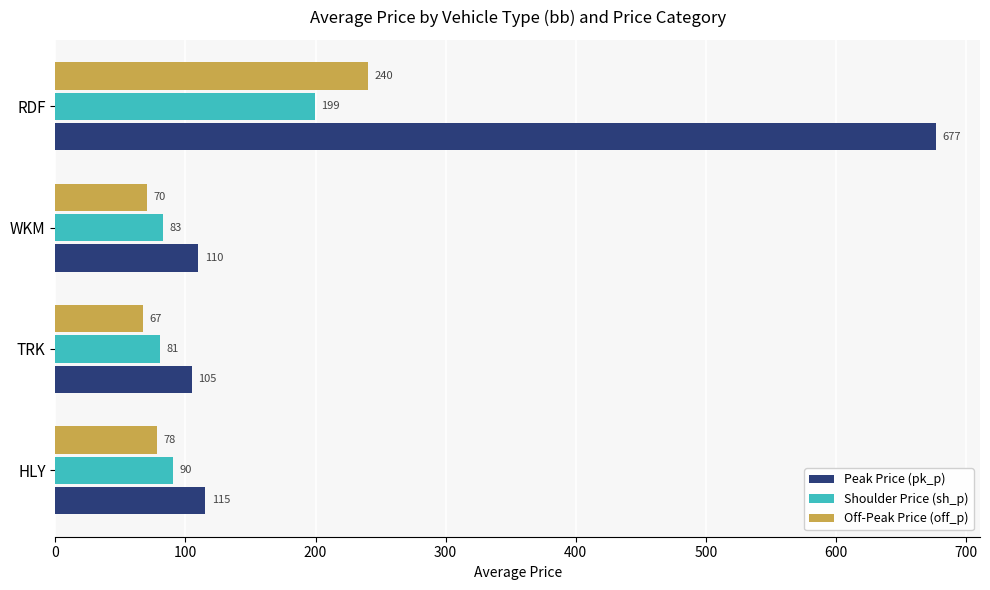

True or false: Peak Price (pk_p) has a value of 109.8 at WKM.

True